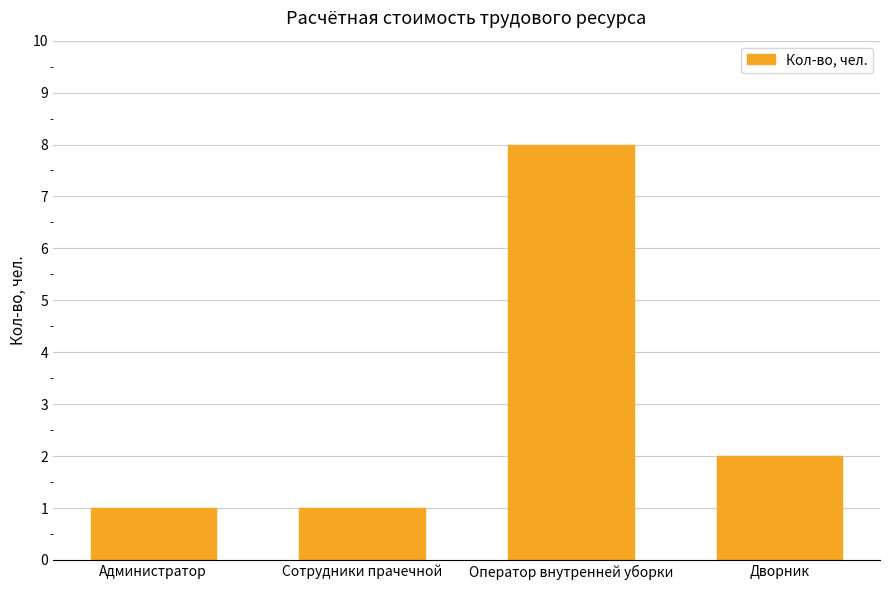

Where is the data nearest to the value 4?

Дворник